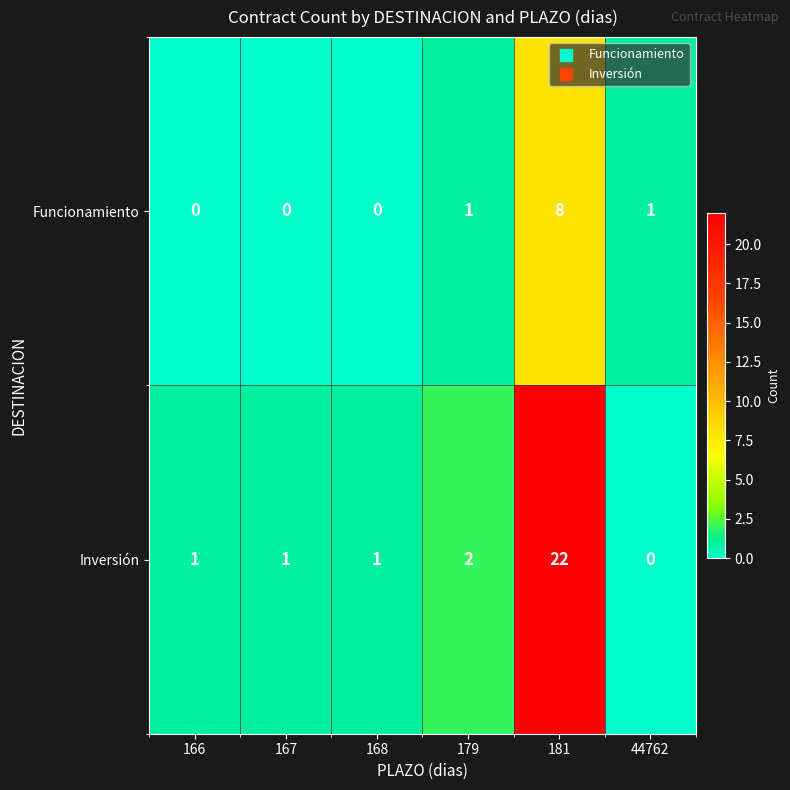

At which label is Inversión closest to 11?

179